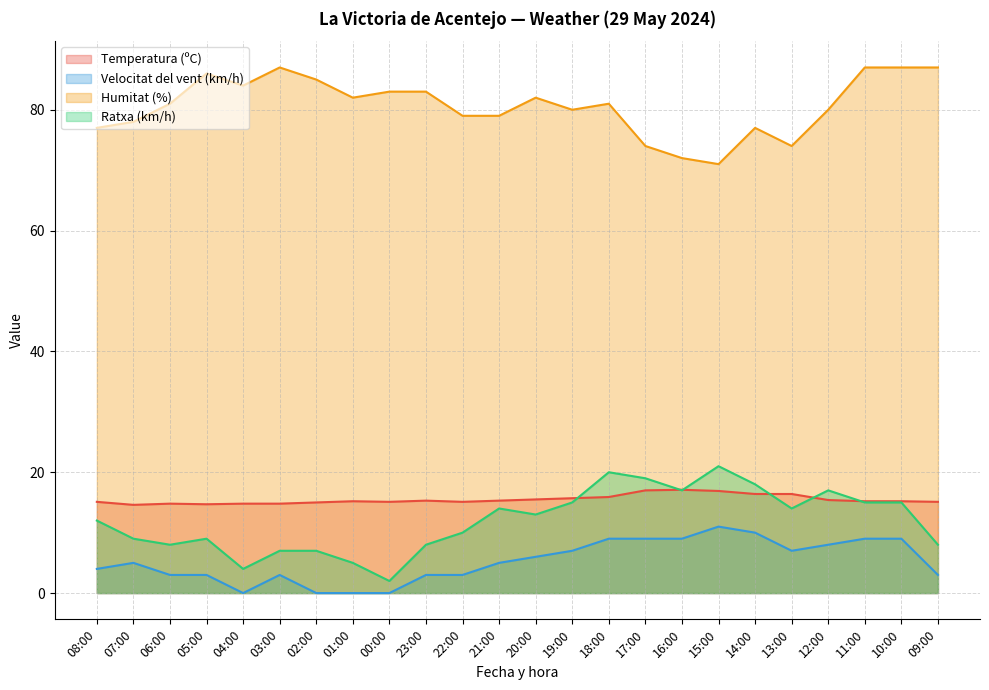

How many values in the Ratxa (km/h) series are below 13?

12